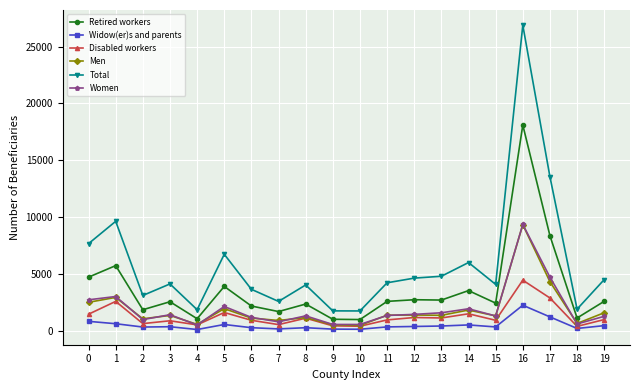

True or false: Widow(er)s and parents and Retired workers intersect in this chart.

False